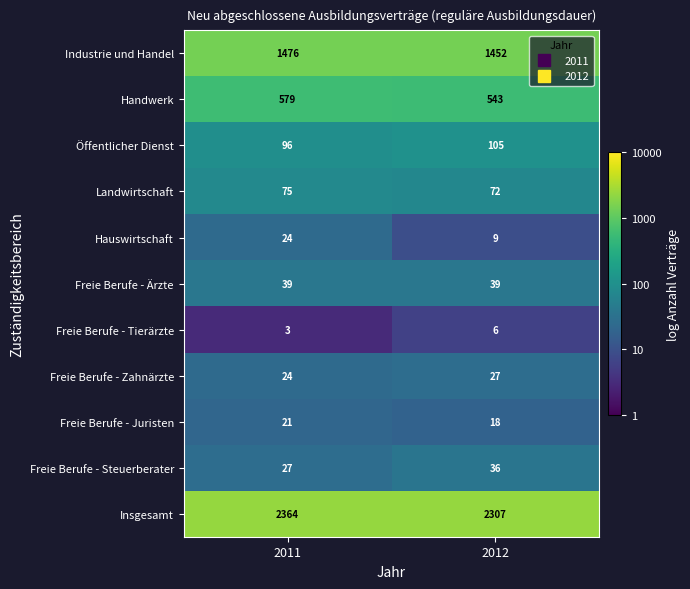

Reading right to left, extract all data points from this chart.

Industrie und Handel: 2012=1452	2011=1476
Handwerk: 2012=543	2011=579
Öffentlicher Dienst: 2012=105	2011=96
Landwirtschaft: 2012=72	2011=75
Hauswirtschaft: 2012=9	2011=24
Freie Berufe - Ärzte: 2012=39	2011=39
Freie Berufe - Tierärzte: 2012=6	2011=3
Freie Berufe - Zahnärzte: 2012=27	2011=24
Freie Berufe - Juristen: 2012=18	2011=21
Freie Berufe - Steuerberater: 2012=36	2011=27
Insgesamt: 2012=2307	2011=2364